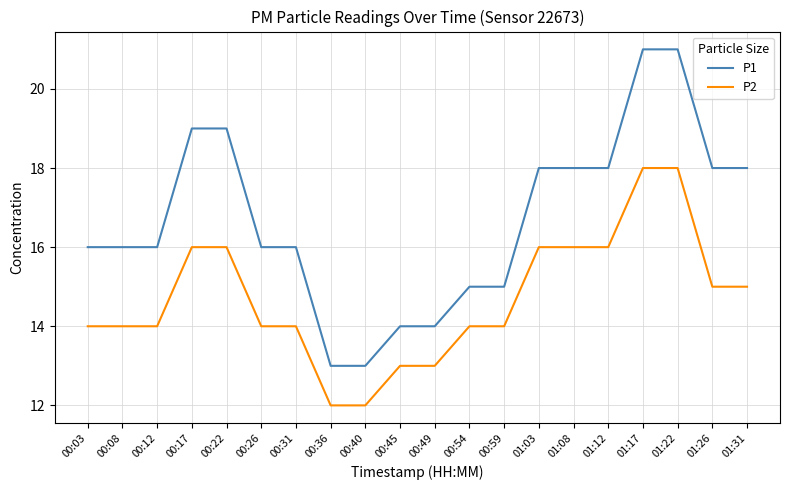

List the series in order of their overall mean, highest first.

P1, P2